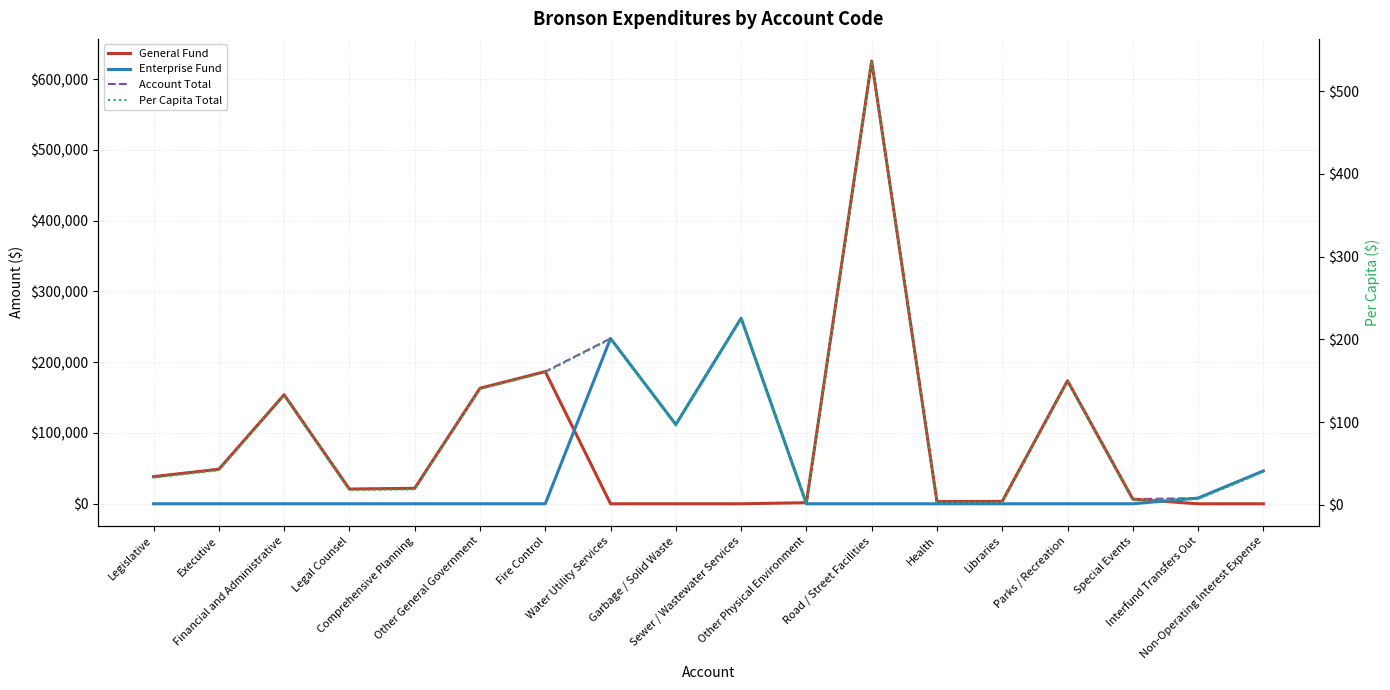

At which category does Account Total reach its first local valley?

Legal Counsel